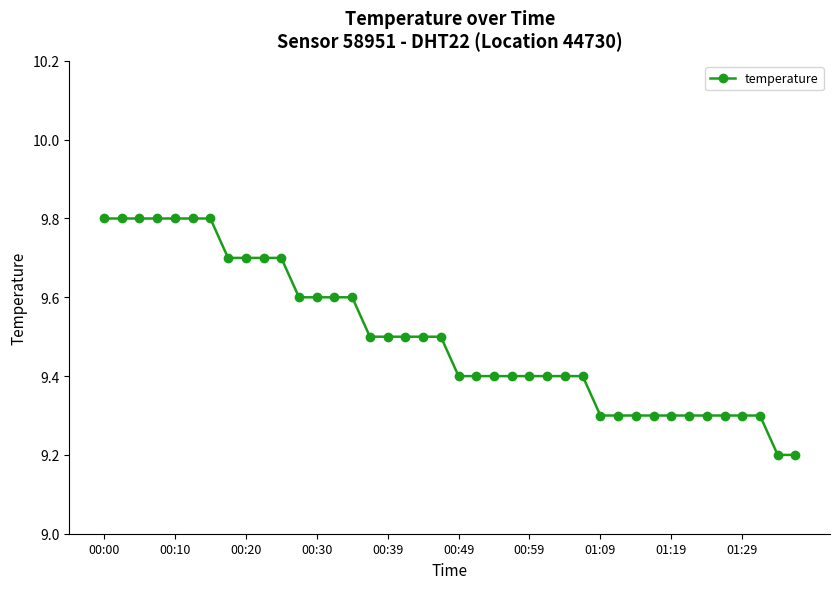

What is the minimum value shown in the chart?

9.2